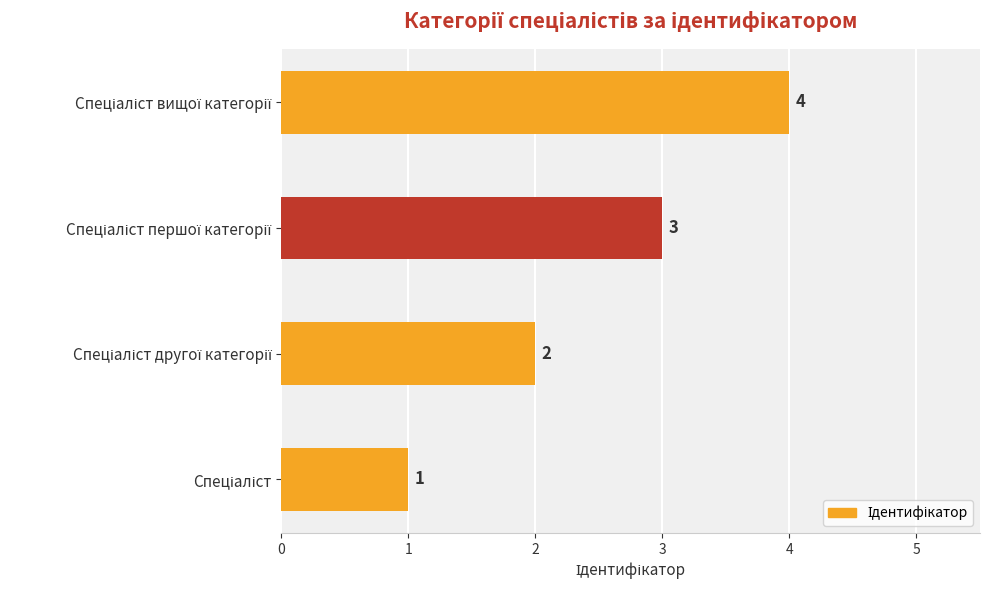

What is the difference between the maximum and minimum values?

3